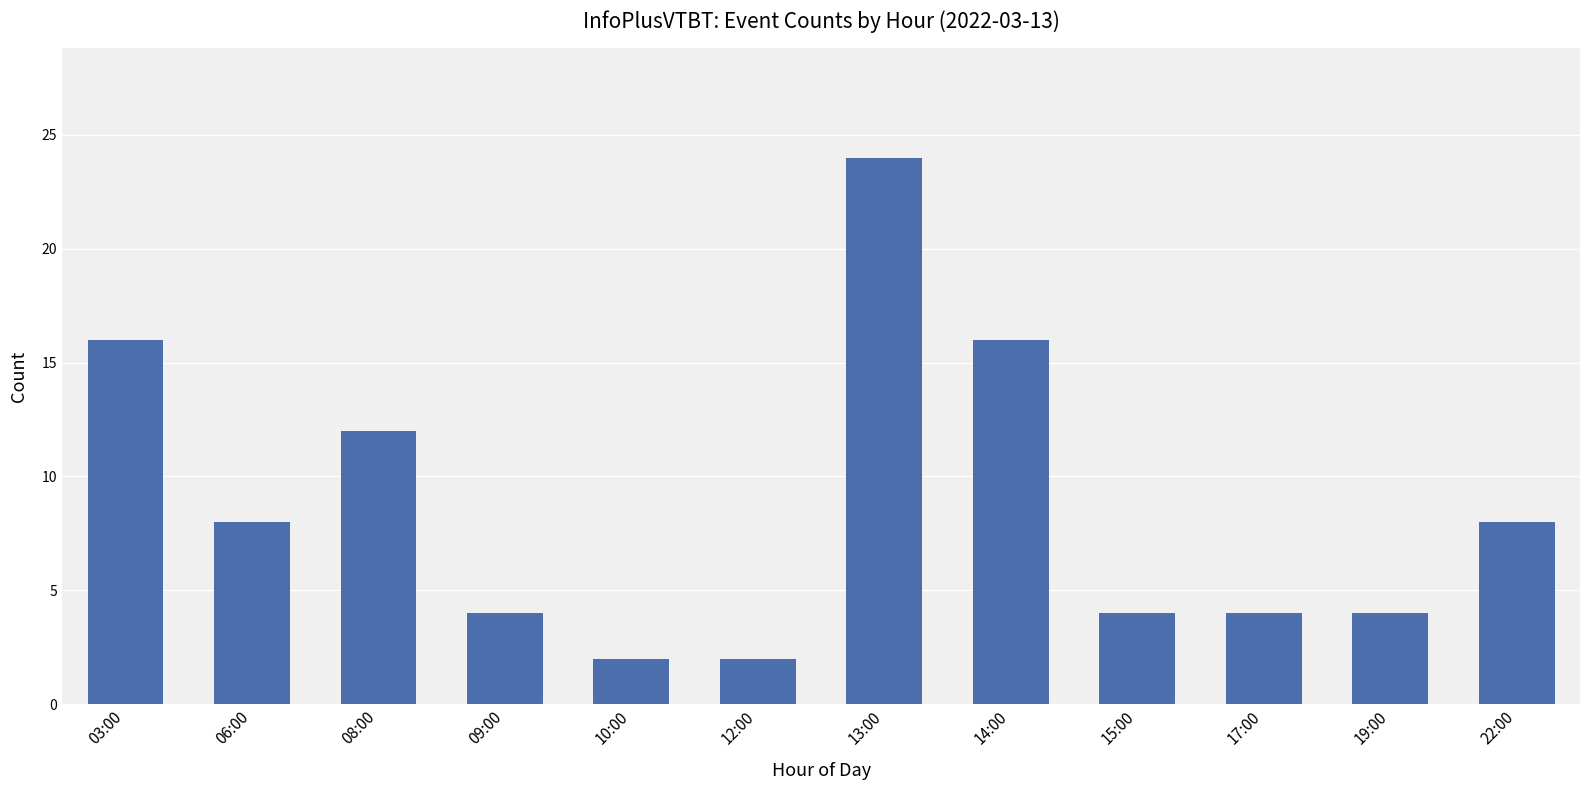

Which category has the highest value across all series?

13:00